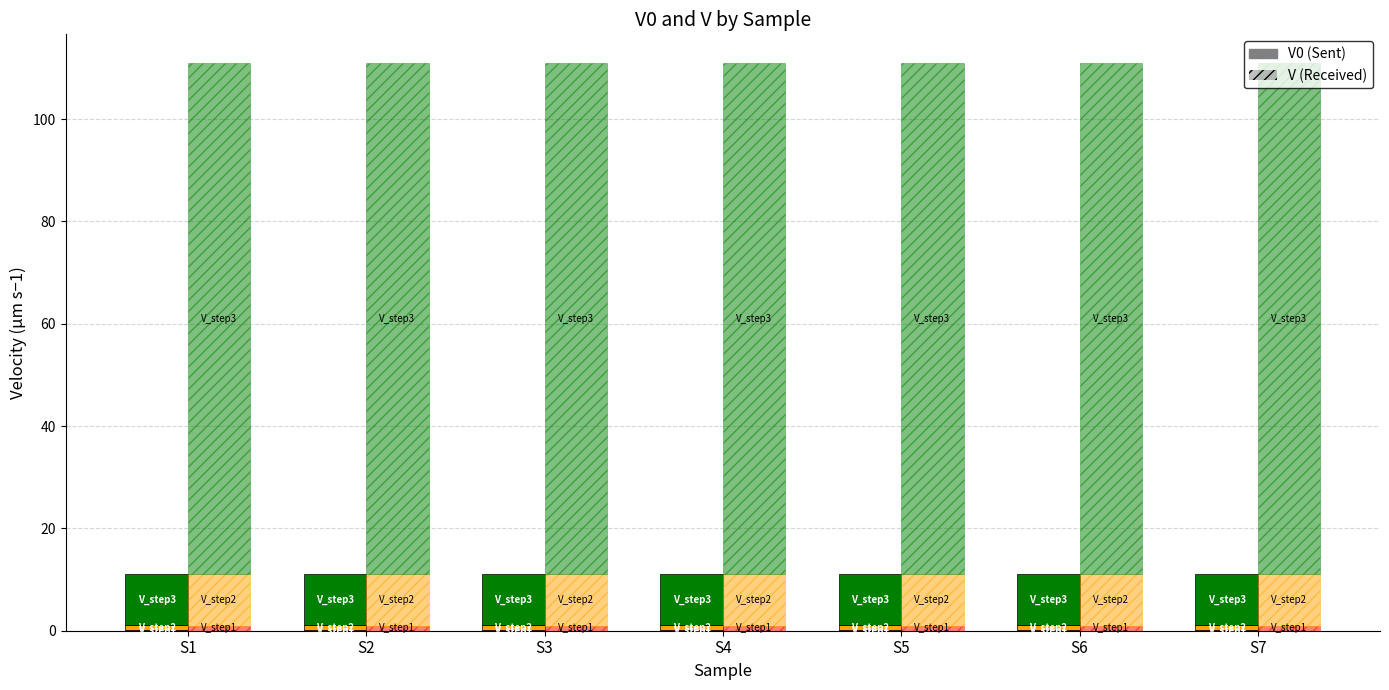

Reading right to left, what are all the values shown in this chart?

V_step1 (V0): 0.1	0.1	0.1	0.1	0.1	0.1	0.1
V_step2 (V0): 1.0	1.0	1.0	1.0	1.0	1.0	1.0
V_step3 (V0): 10.0	10.0	10.0	10.0	10.0	10.0	10.0
V_step1 (V): 1.0	1.0	1.0	1.0	1.0	1.0	1.0
V_step2 (V): 10.0	10.0	10.0	10.0	10.0	10.0	10.0
V_step3 (V): 100.0	100.0	100.0	100.0	100.0	100.0	100.0